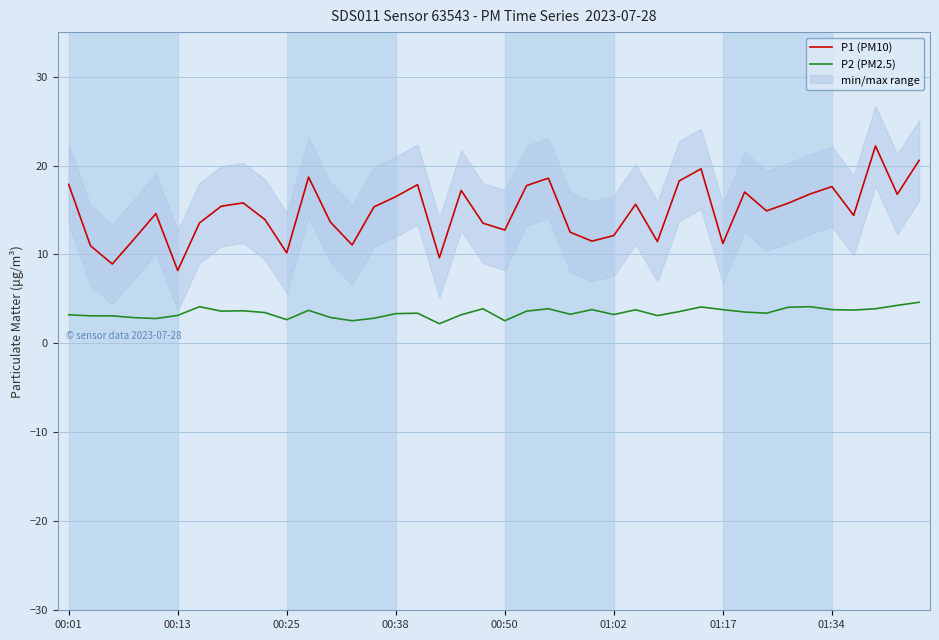

Between 11 and 23, which series saw the biggest shift?

P1 (PM10)